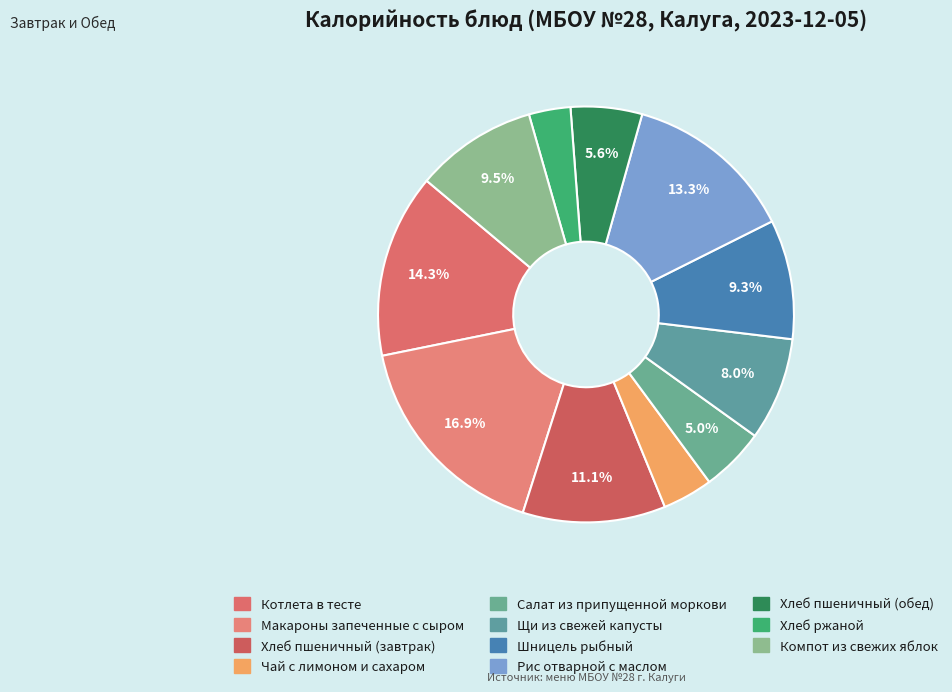

To the nearest percent, what percentage of the pie is Макароны запеченные с сыром?

17%